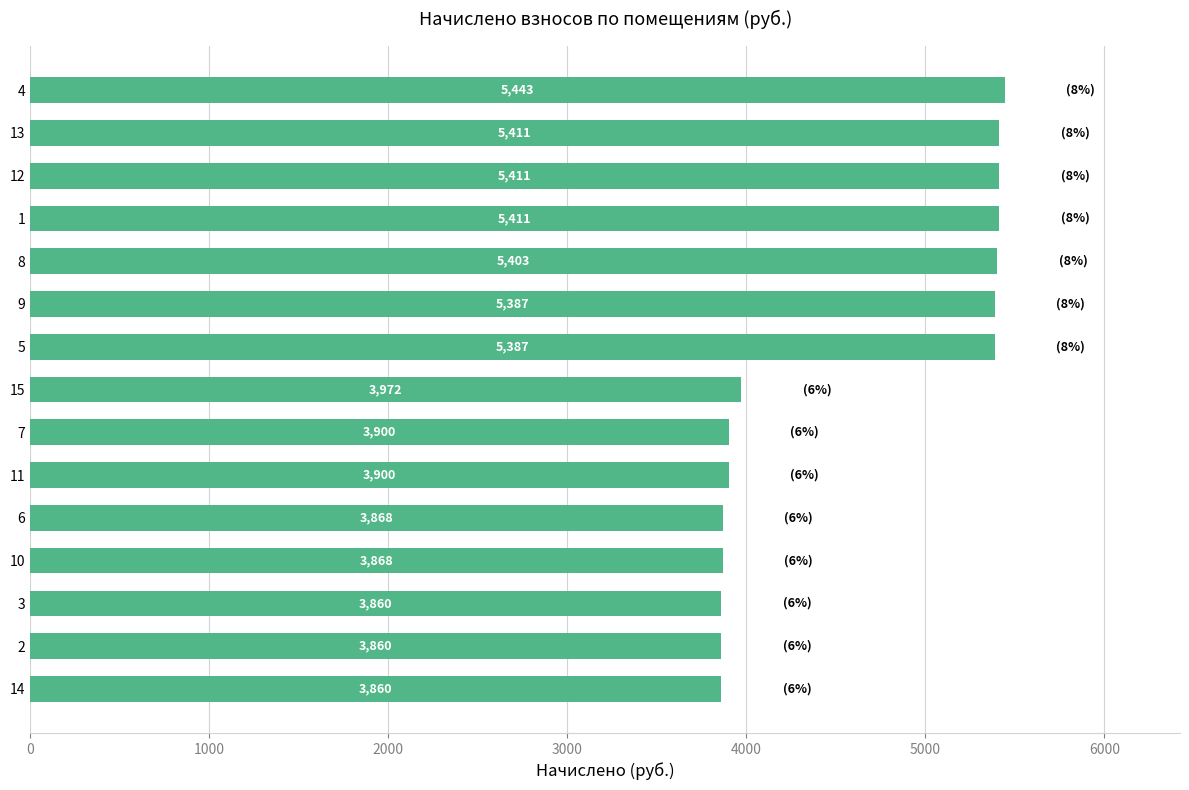

What is the ratio of the value at 2 to the value at 10?

1.0